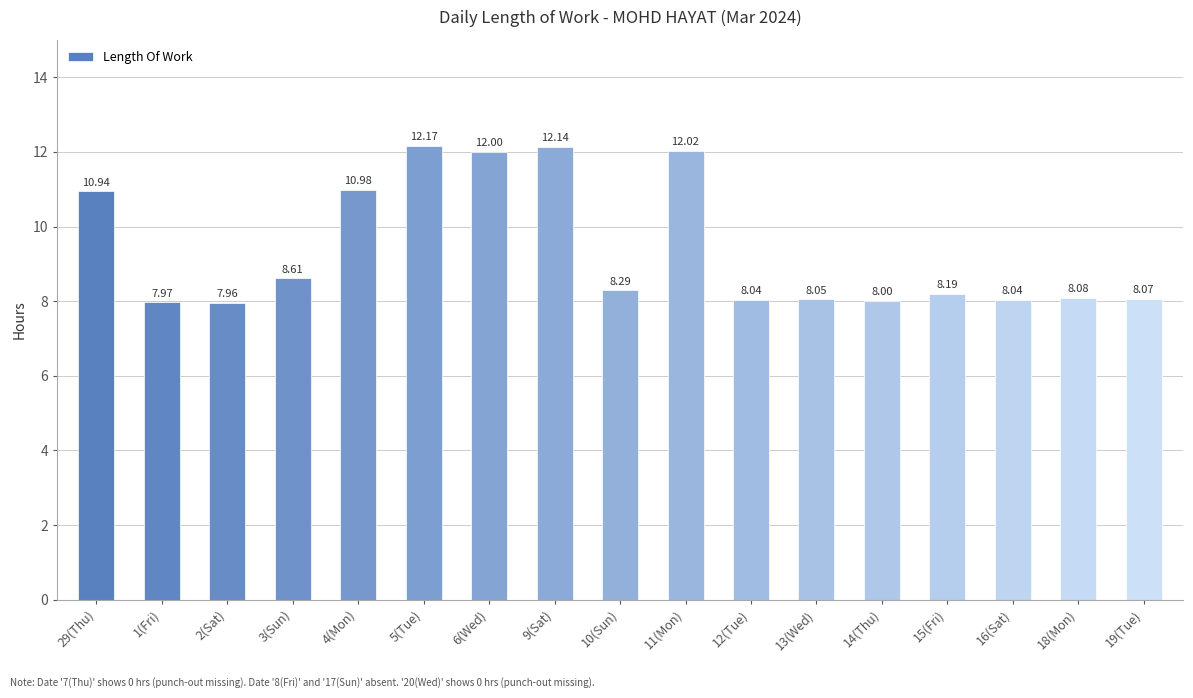

The value at 3(Sun) is 8.6. True or false?

True